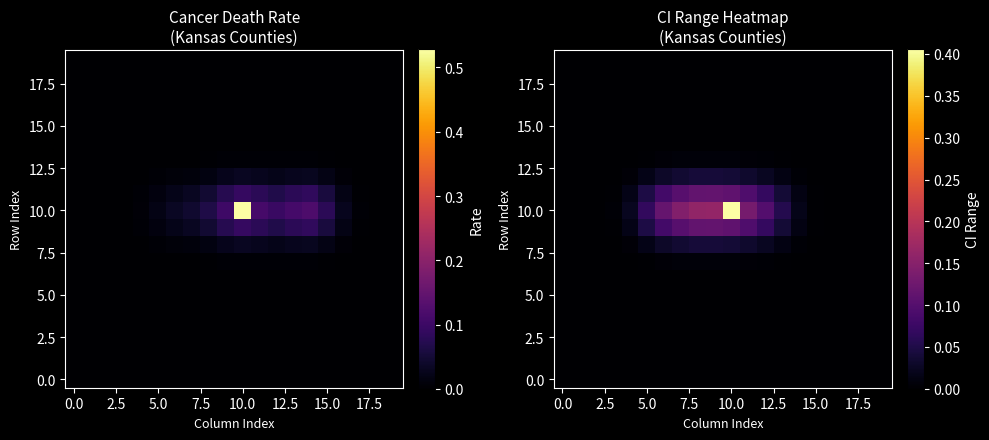

How many categories are shown in the chart?

20